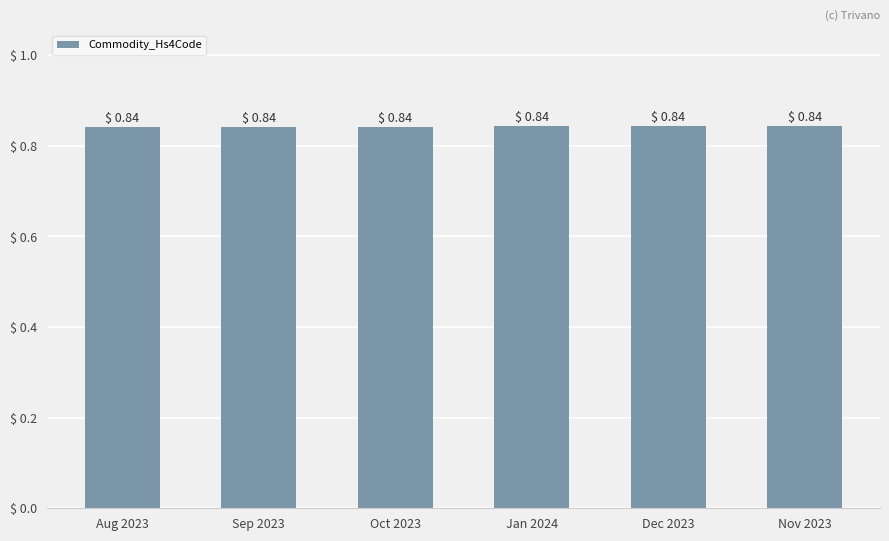

The chart shows a value of 0.5 at Aug 2023. True or false?

False